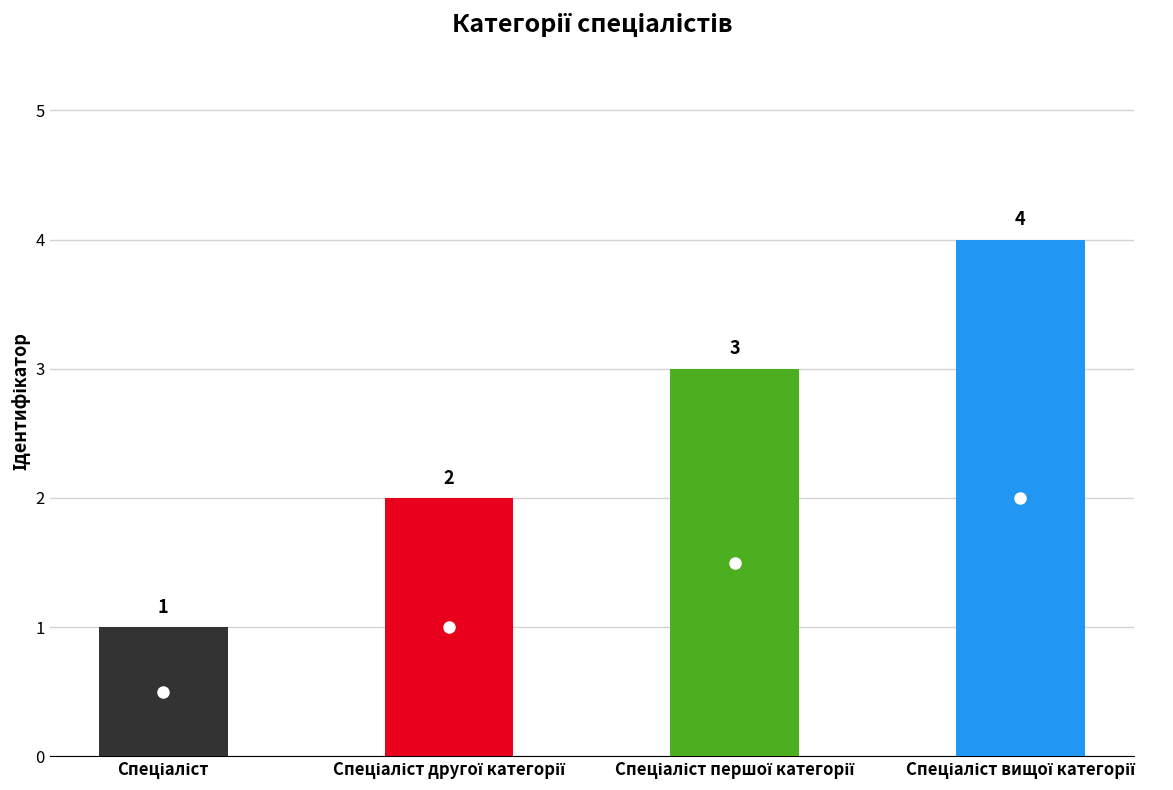

List the labels in order of value, largest first.

Спеціаліст вищої категорії, Спеціаліст першої категорії, Спеціаліст другої категорії, Спеціаліст